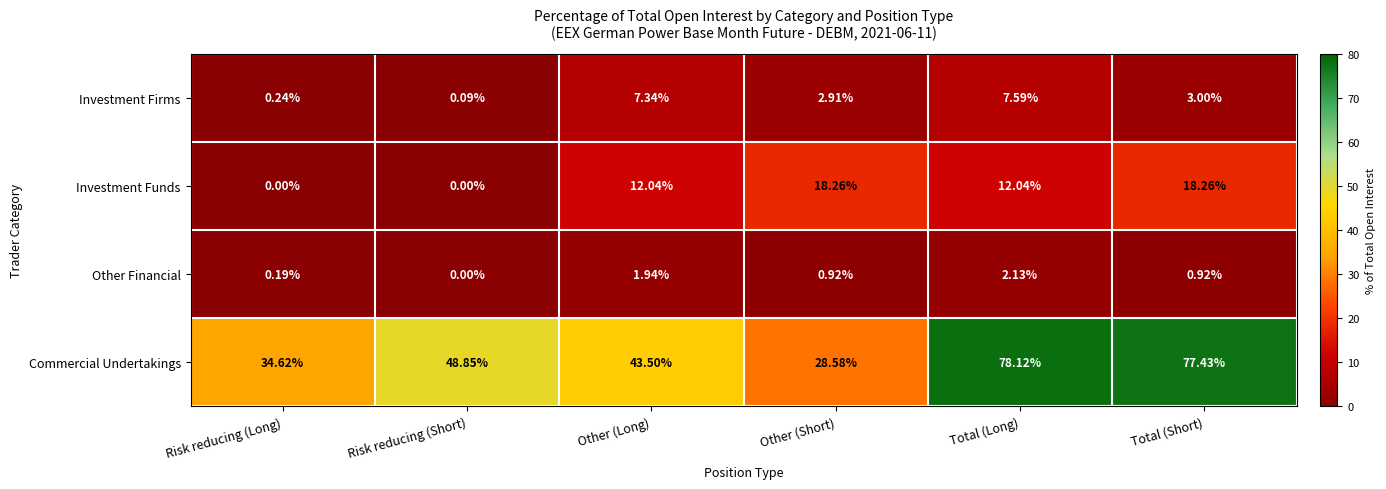

At which category does the chart reach its peak across all series?

Total (Long)